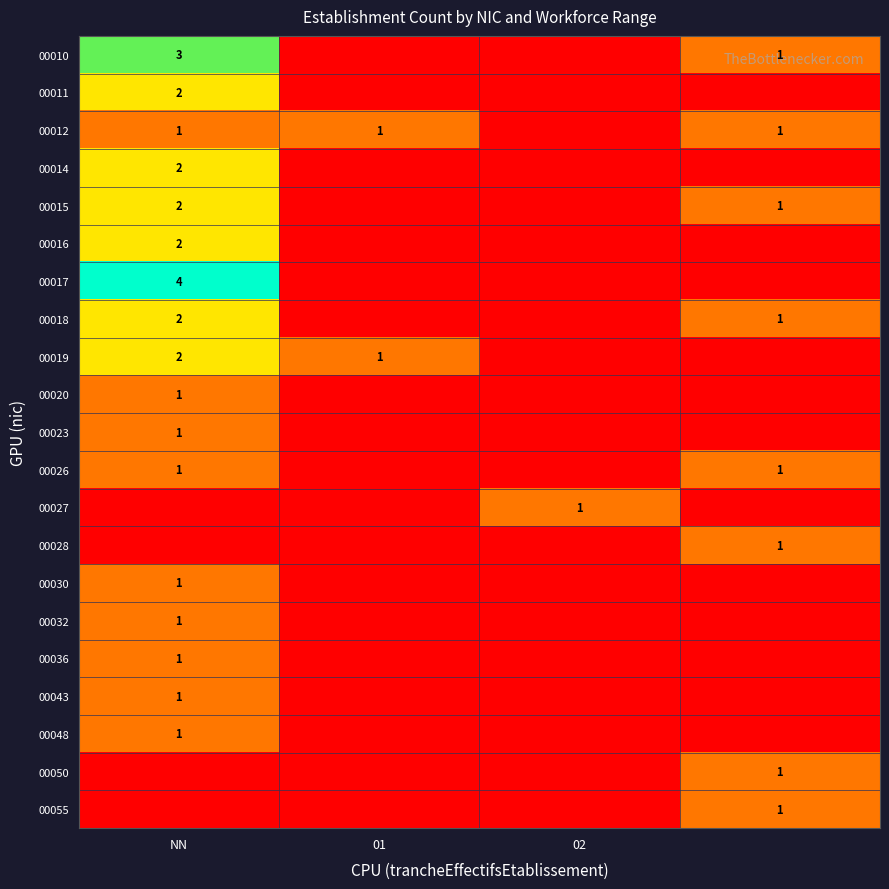

Between 02 and NN, which is larger?

NN